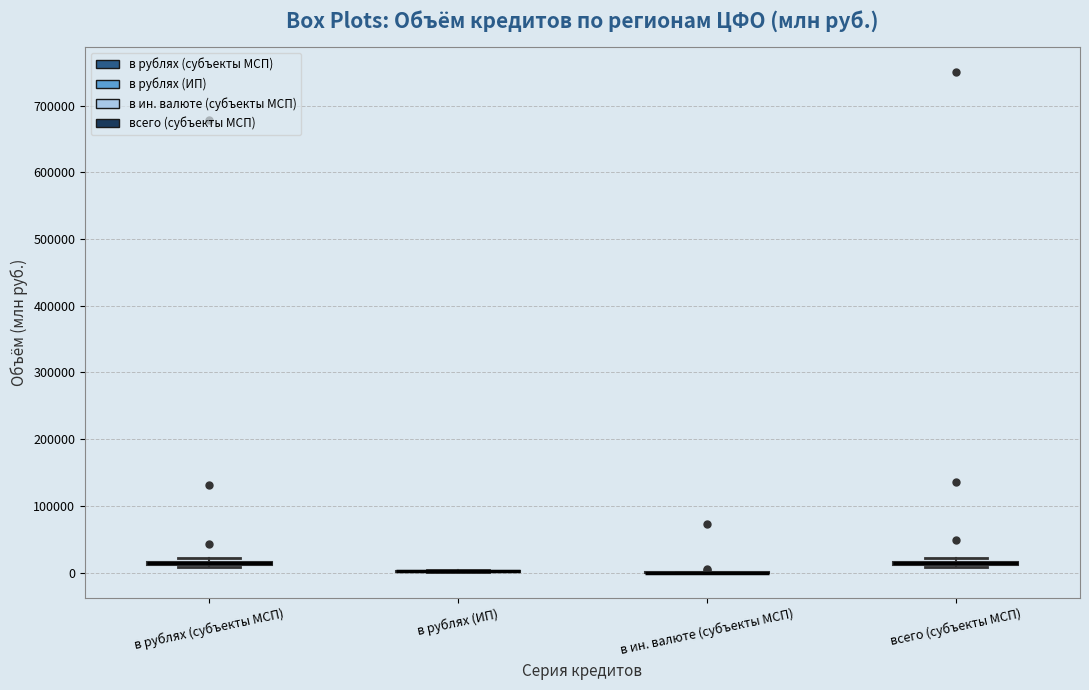

Where is the lower edge of the box for в рублях (субъекты МСП) on the y-axis? The values are not printed on the chart, so give them approximately, as read against the axis.

10000